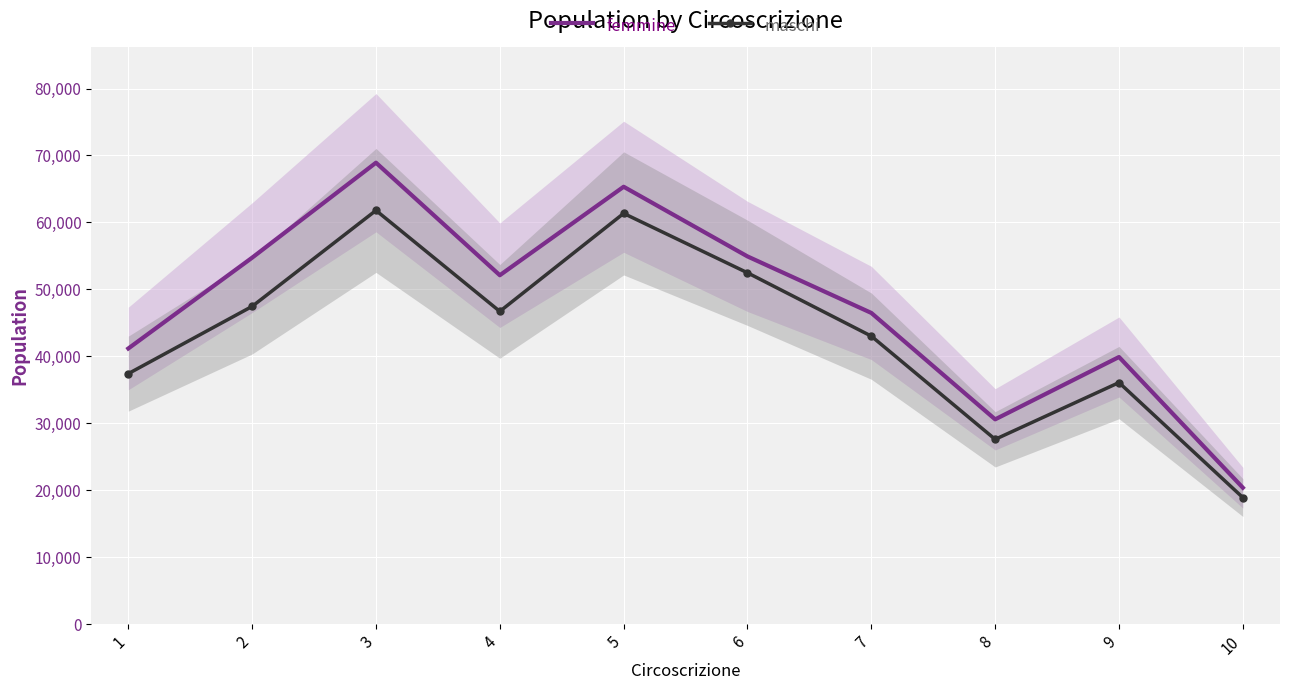

Which series has the largest total across all categories?

femmine